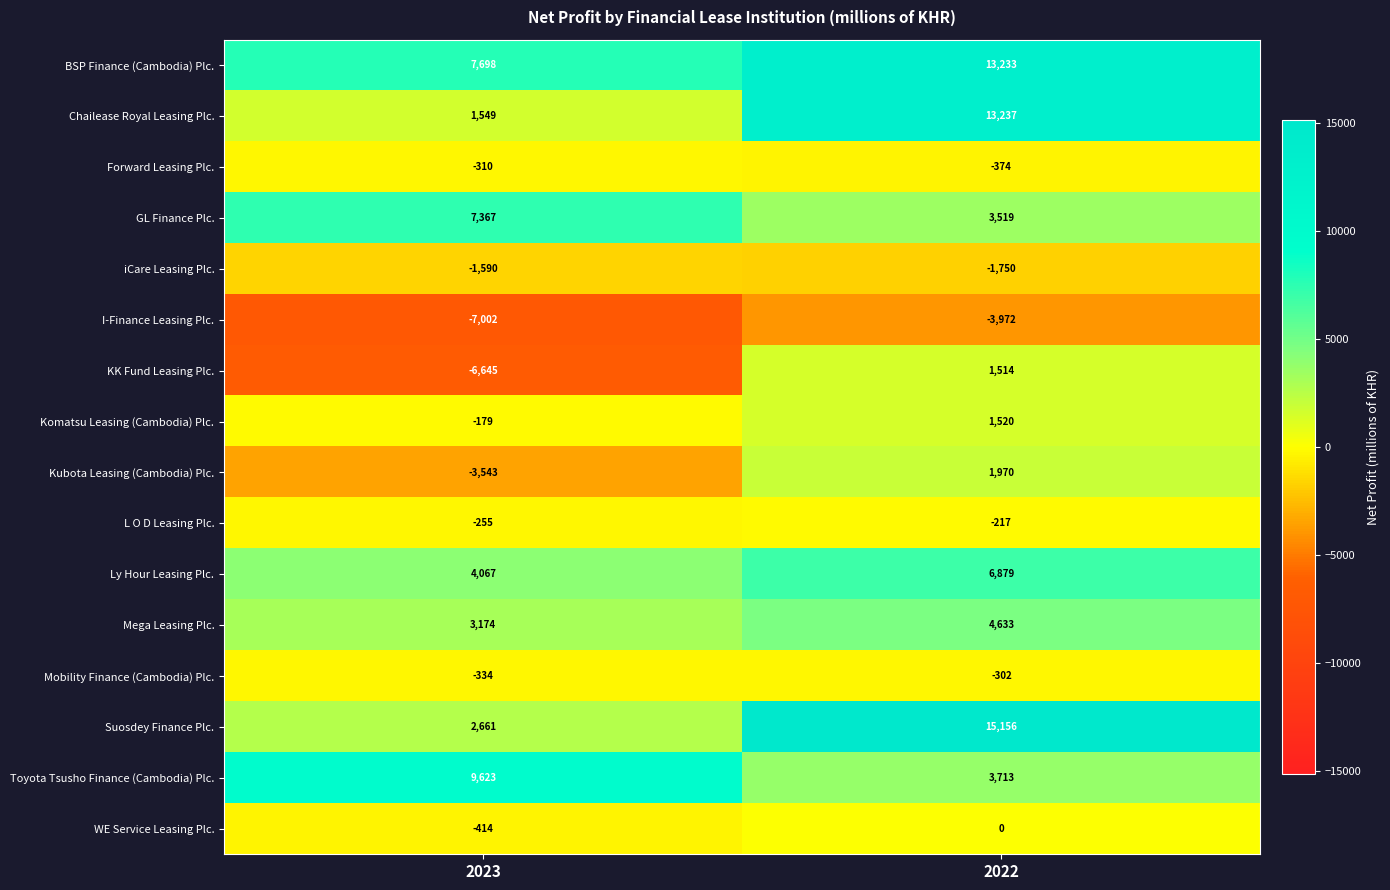

Rank the series by their maximum value, from lowest to highest.

I-Finance Leasing Plc., iCare Leasing Plc., Forward Leasing Plc., Mobility Finance (Cambodia) Plc., L O D Leasing Plc., WE Service Leasing Plc., KK Fund Leasing Plc., Komatsu Leasing (Cambodia) Plc., Kubota Leasing (Cambodia) Plc., Mega Leasing Plc., Ly Hour Leasing Plc., GL Finance Plc., Toyota Tsusho Finance (Cambodia) Plc., BSP Finance (Cambodia) Plc., Chailease Royal Leasing Plc., Suosdey Finance Plc.